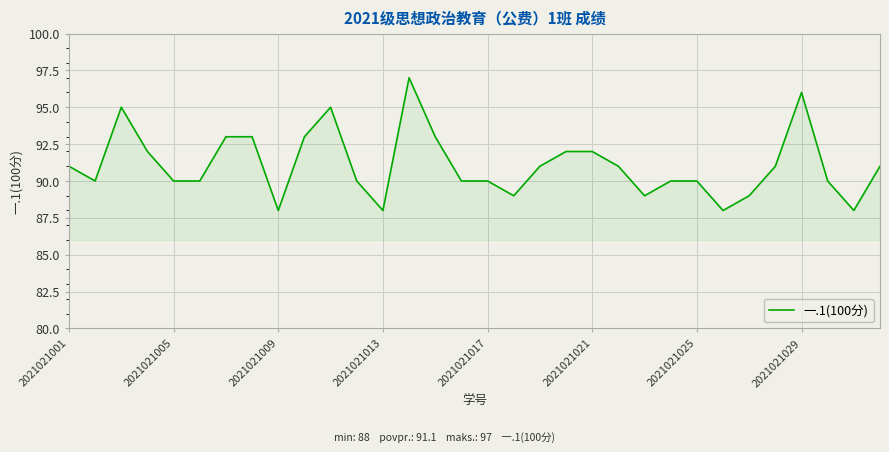

What is the greatest value displayed?

97